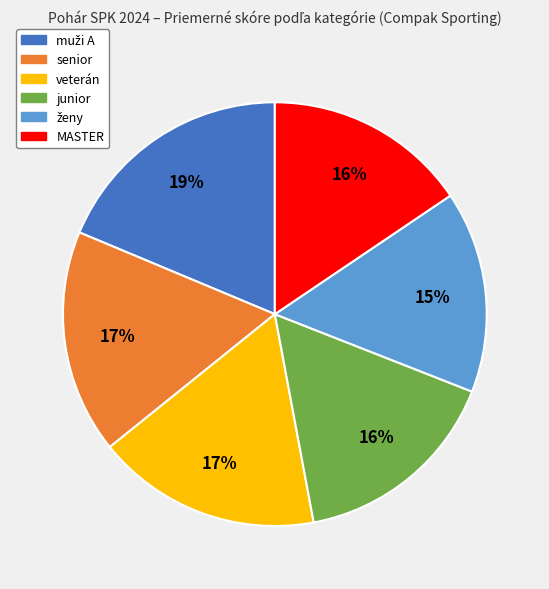

To the nearest percent, what is the average slice percentage?

17%